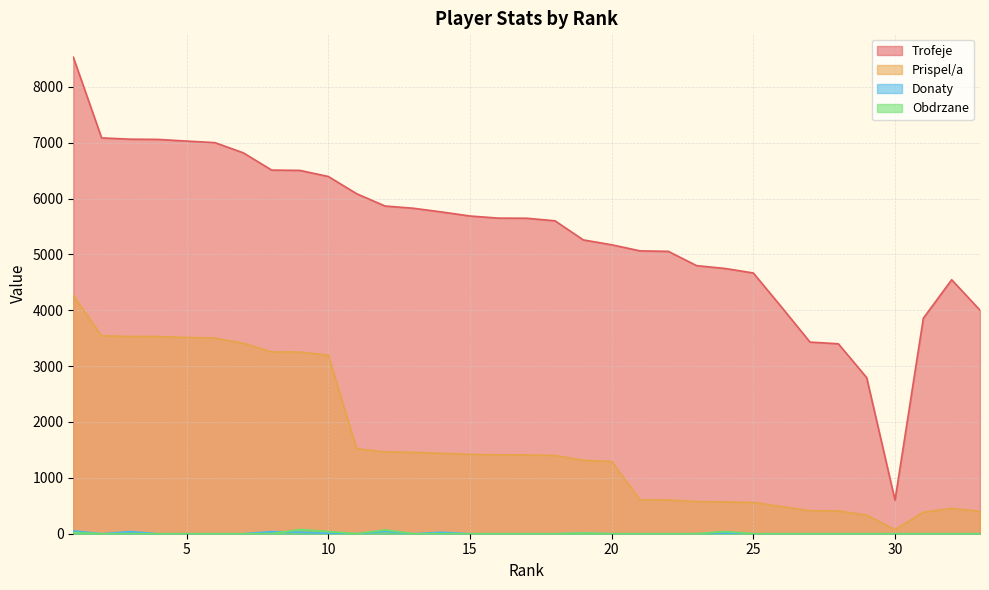

The Prispel/a series shows 709 at 33. True or false?

False